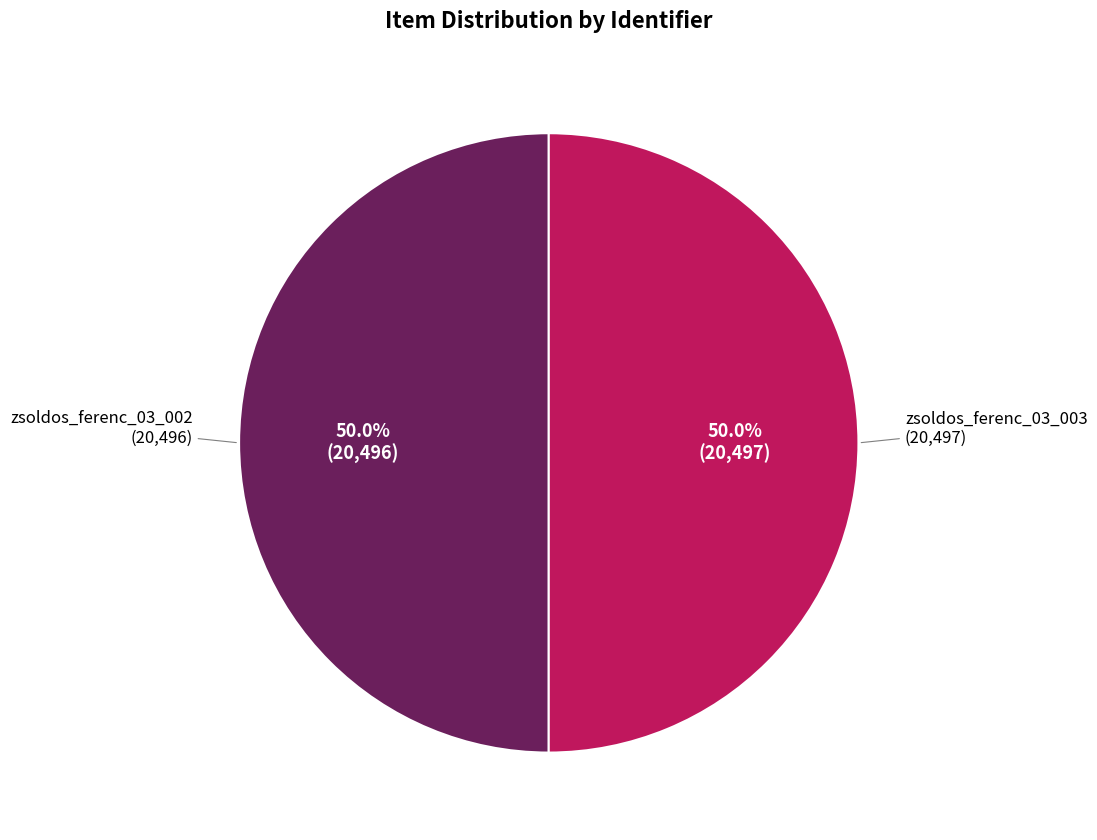

What percentage do zsoldos_ferenc_03_003 and zsoldos_ferenc_03_002 together represent?

100.0%